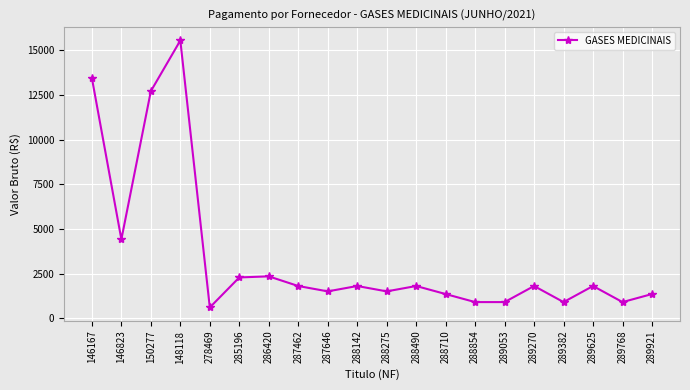

What is the greatest value displayed?

15541.4